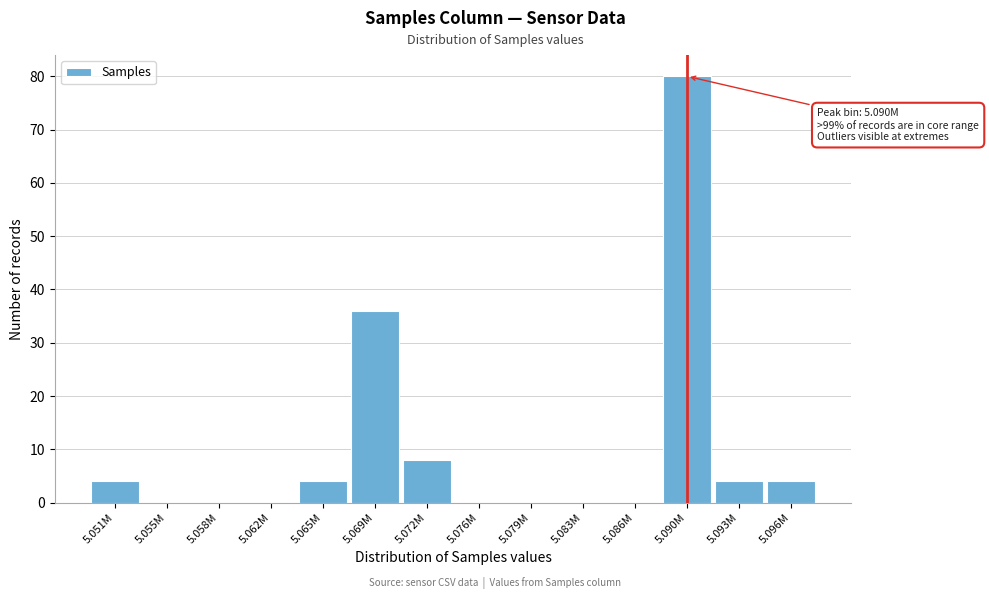

Reading right to left, extract all data points from this chart.

5.096M=4	5.093M=4	5.090M=80	5.086M=0	5.083M=0	5.079M=0	5.076M=0	5.072M=8	5.069M=36	5.065M=4	5.062M=0	5.058M=0	5.055M=0	5.051M=4